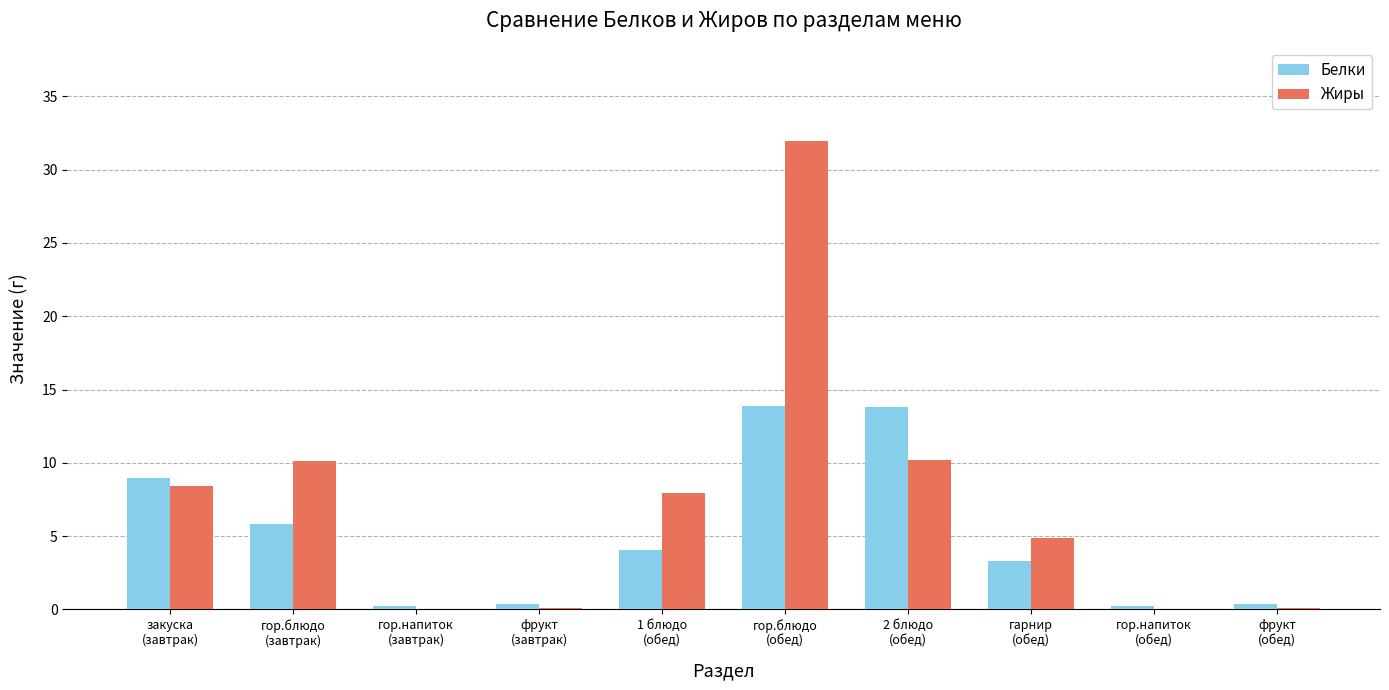

What is the difference between the Белки values at гарнир
(обед) and гор.блюдо
(обед)?

10.6